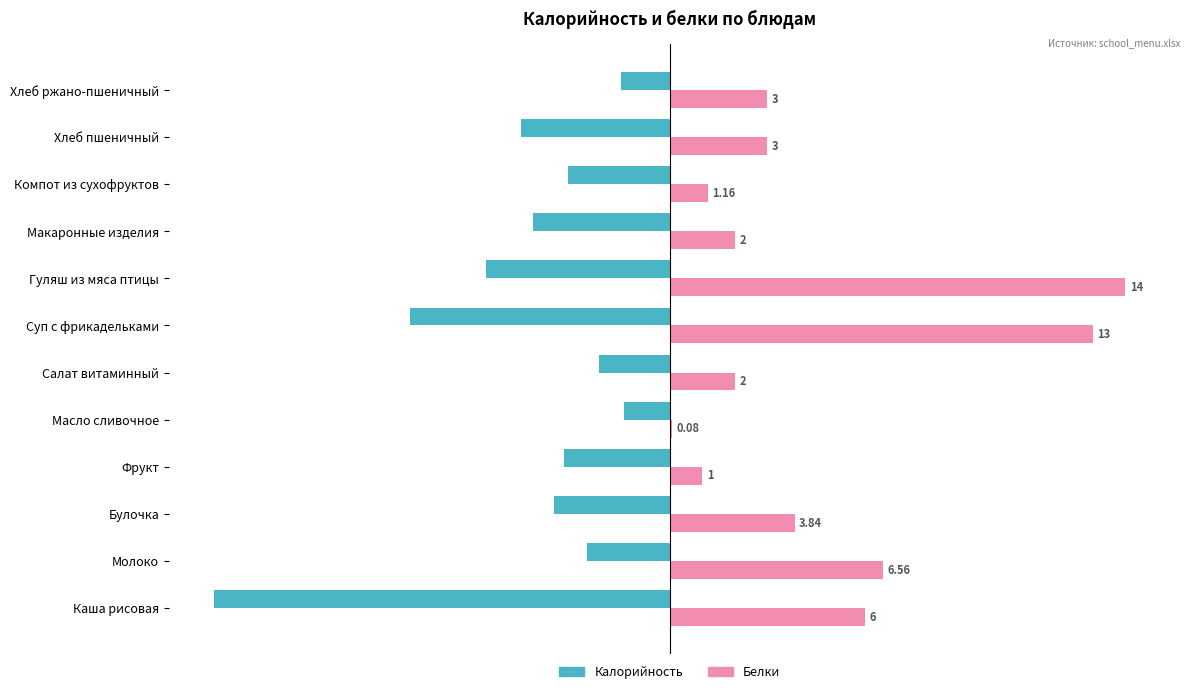

What are all the series names shown in the legend?

Калорийность, Белки